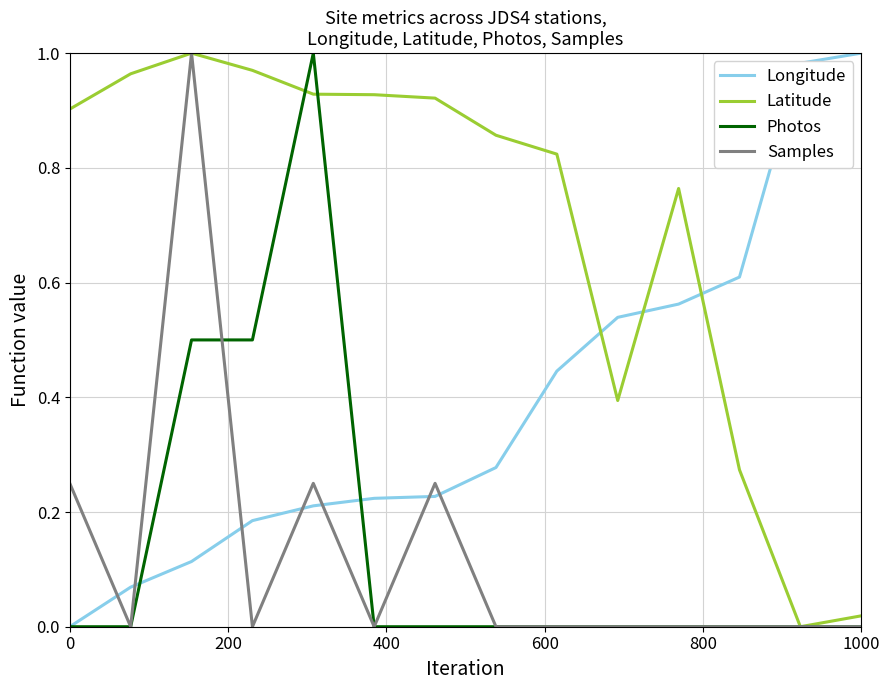

True or false: Samples and Longitude cross at least once.

True